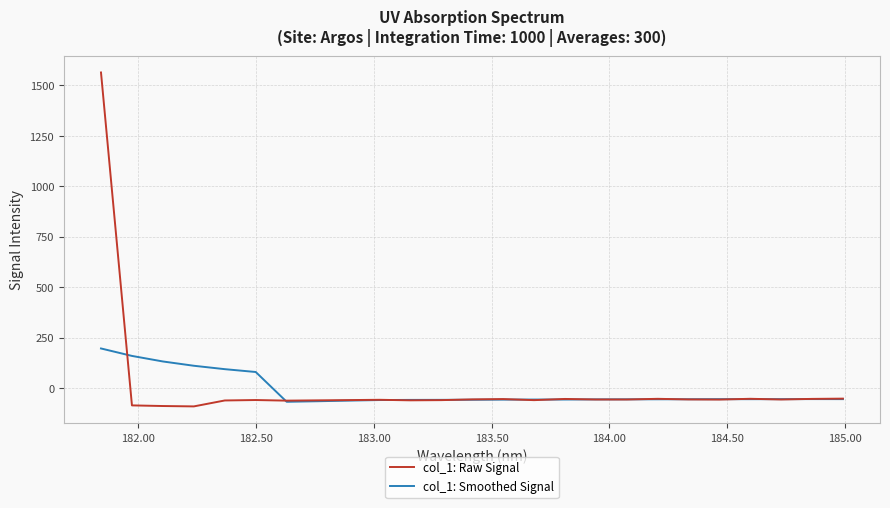

Rank the series by their maximum value, from lowest to highest.

col_1: Smoothed Signal, col_1: Raw Signal